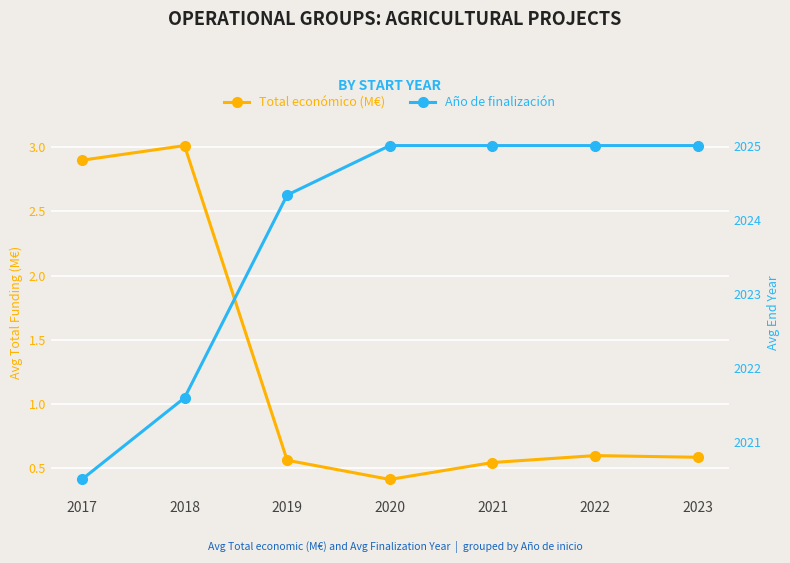

True or false: Total económico (M€) and Año de finalización intersect in this chart.

False